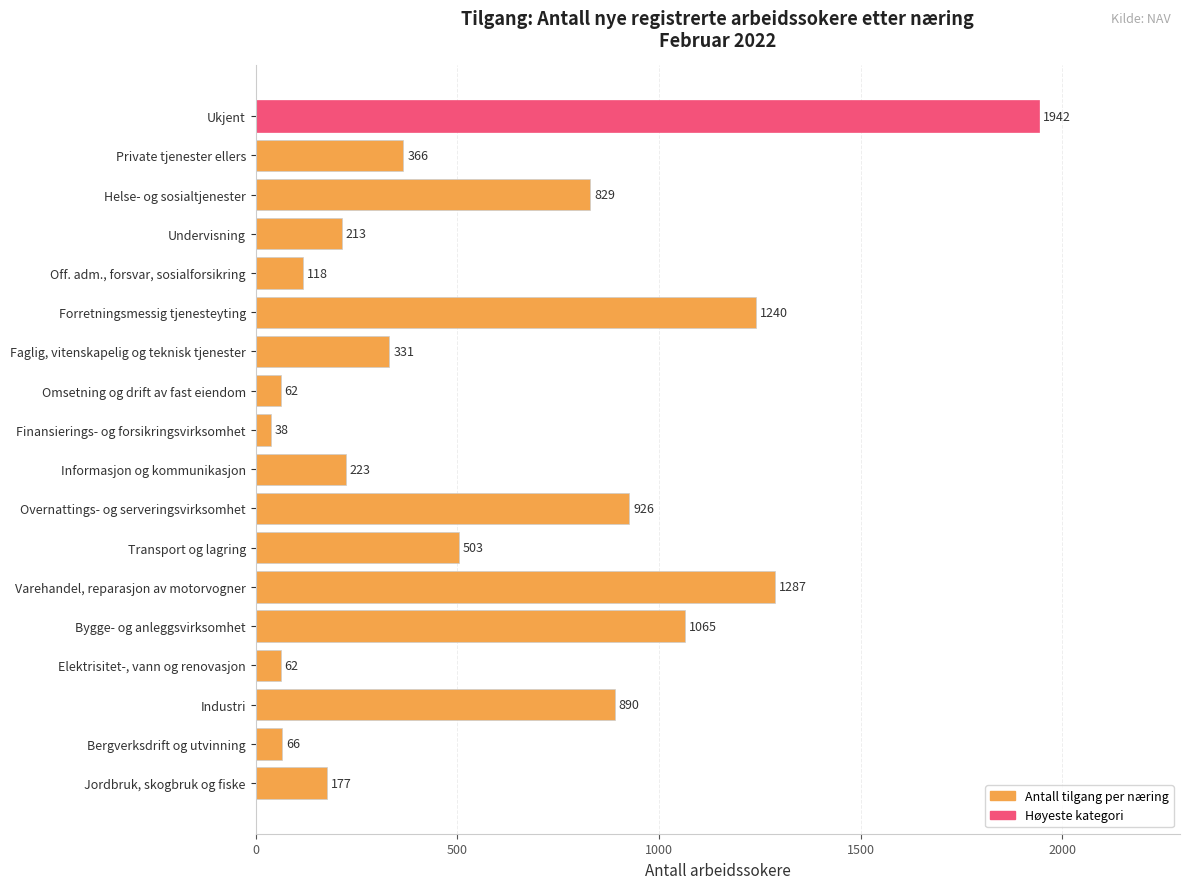

True or false: the data shows 890 at Industri.

True